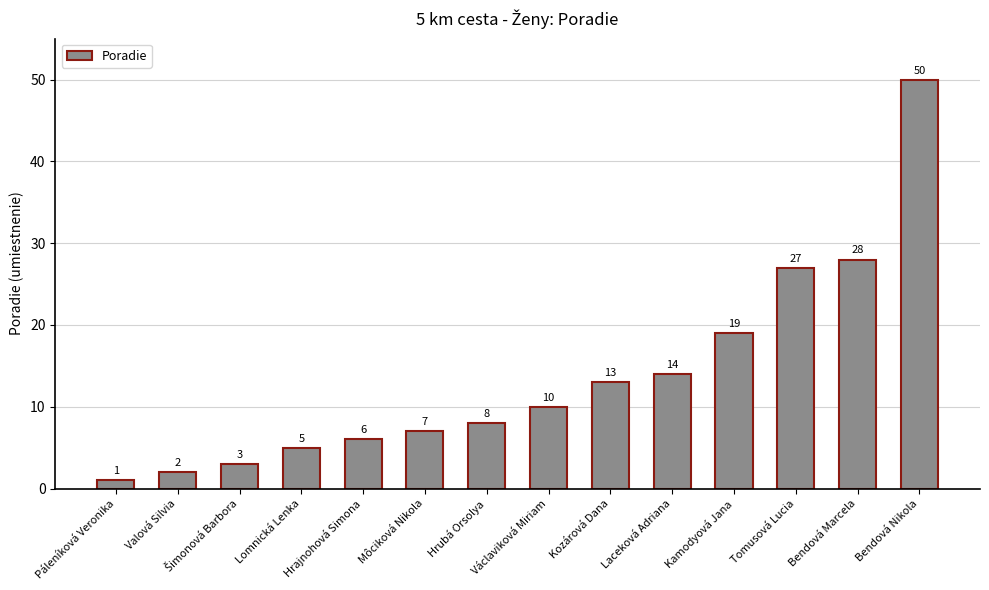

What is the ratio of the value at Môciková Nikola to the value at Kamodyová Jana?

0.4